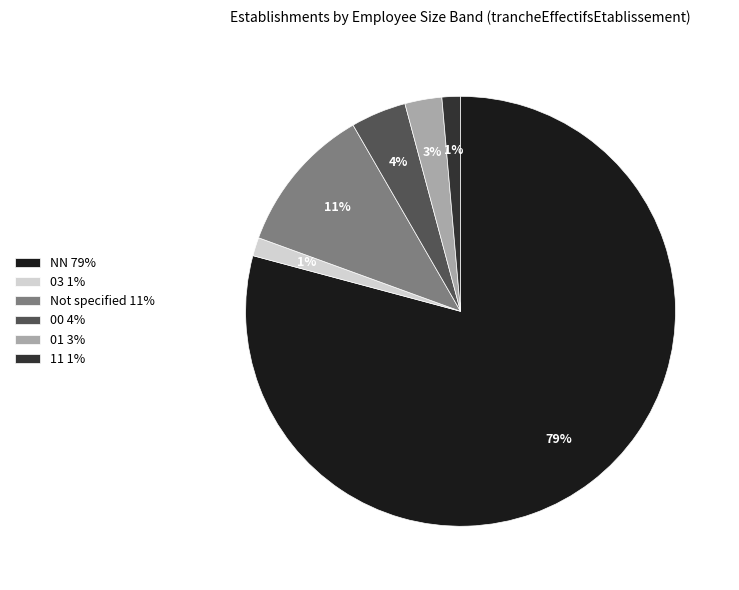

Which slice represents more than half of the pie?

NN 79%